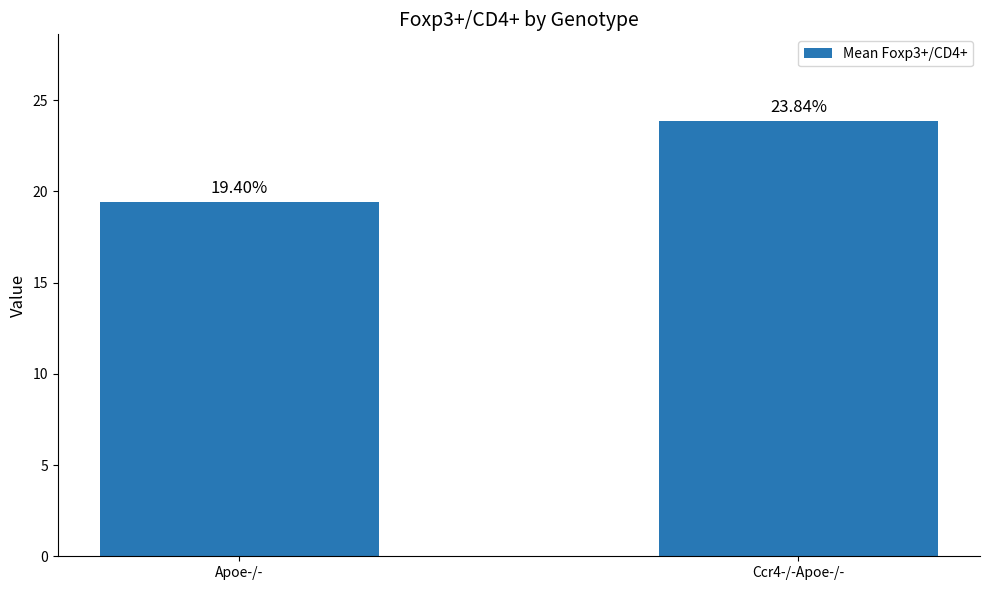

Rank the categories by value from lowest to highest.

Apoe-/-, Ccr4-/-Apoe-/-